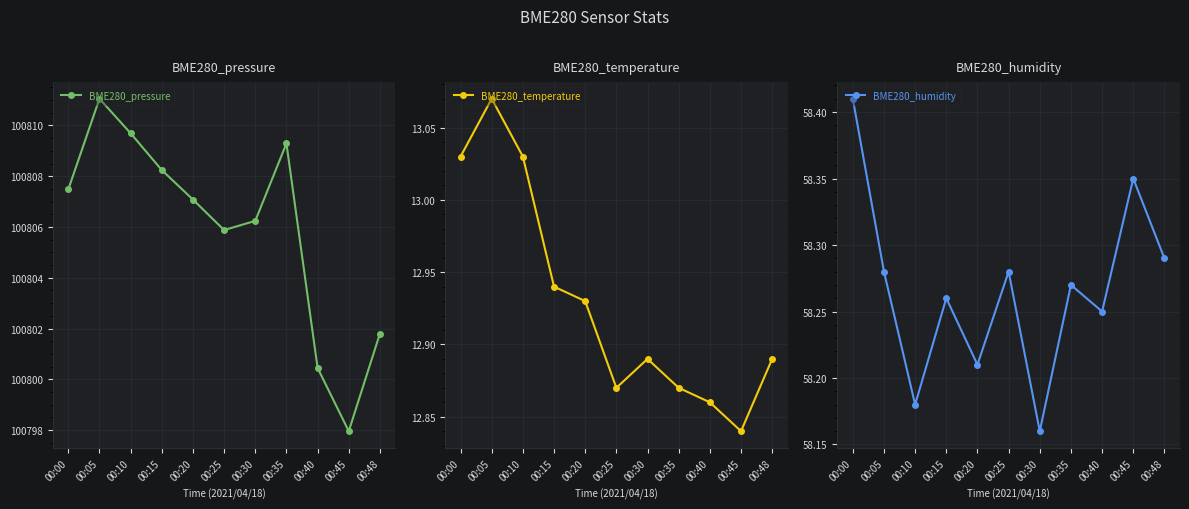

What is the value of the BME280_temperature point at the 5th from the left?

12.9